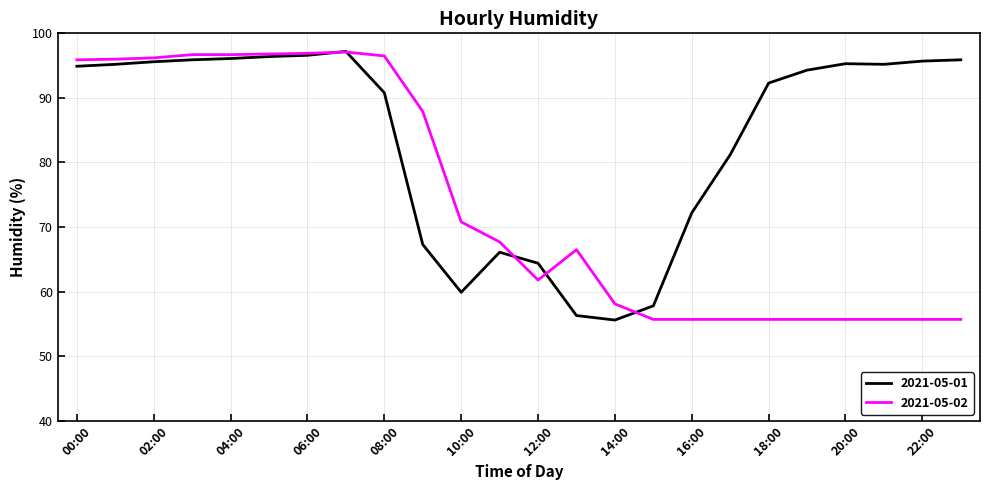

List the series in order of their overall mean, lowest first.

2021-05-02, 2021-05-01